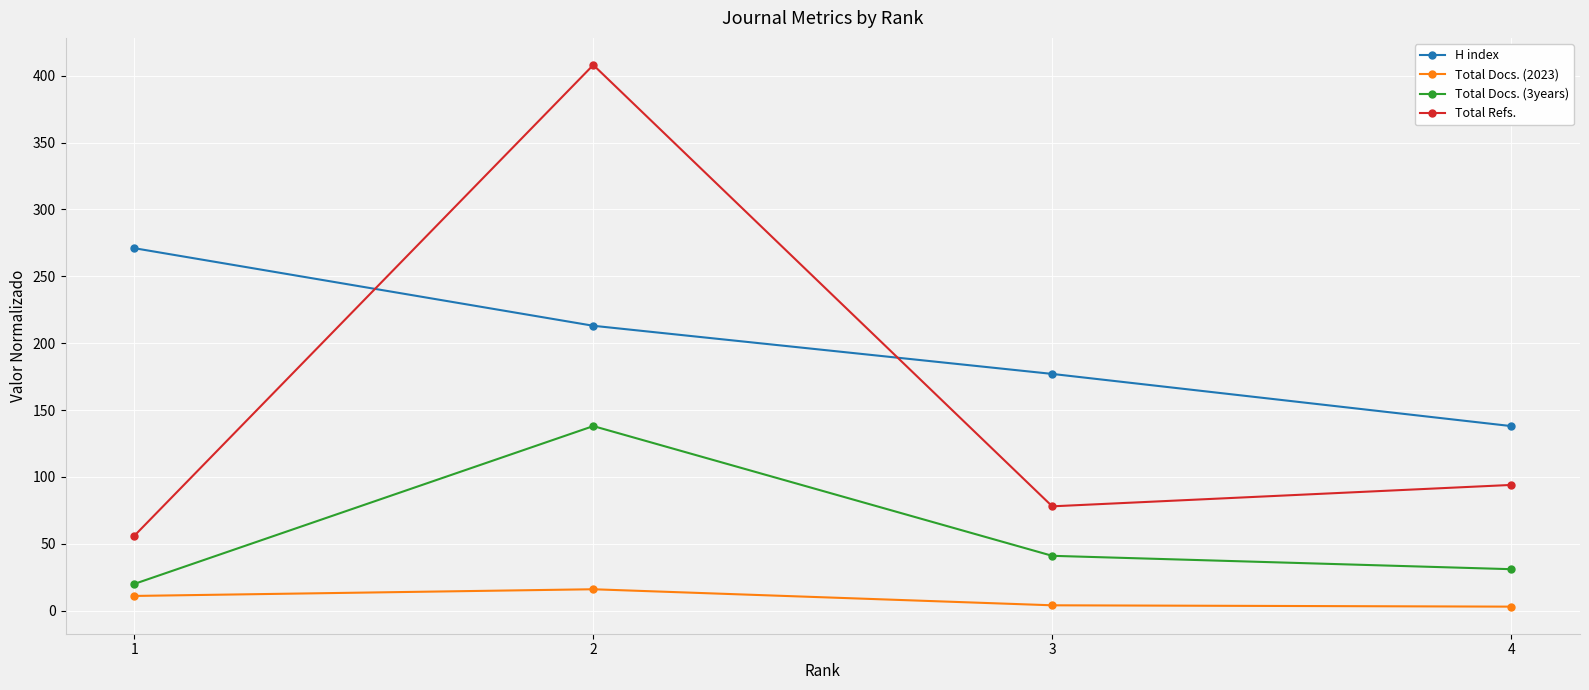

At which category is the sum across all series the highest?

2